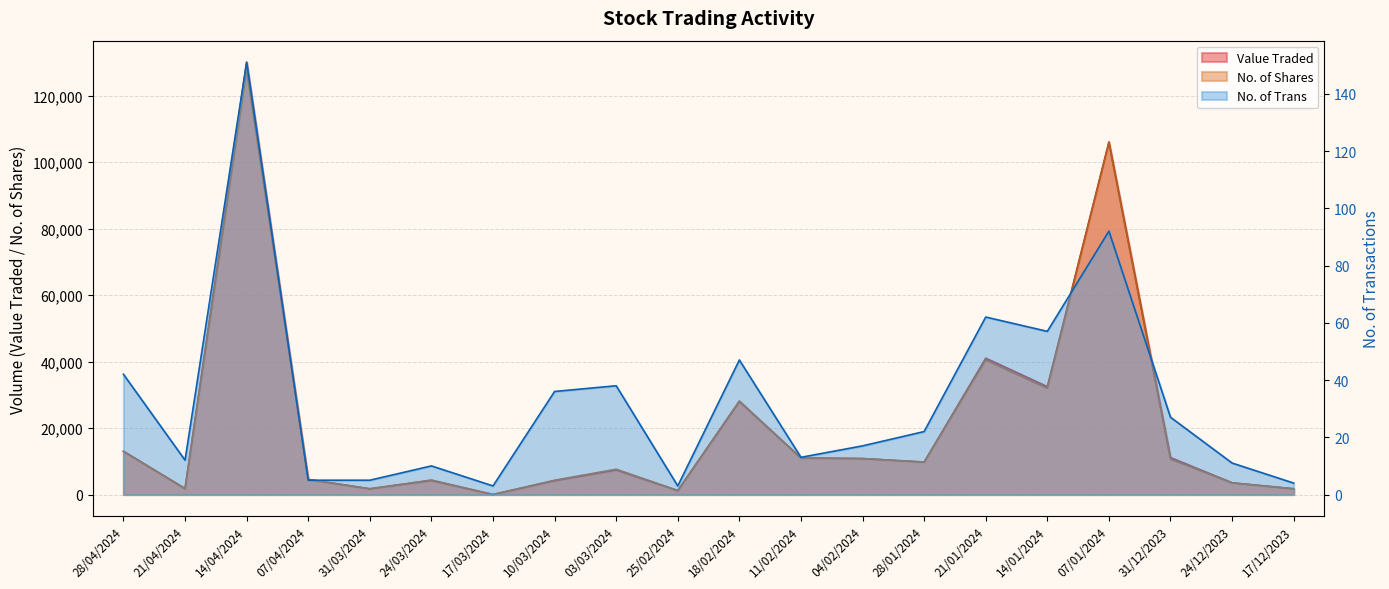

What is the lowest value of the Value Traded series?

12